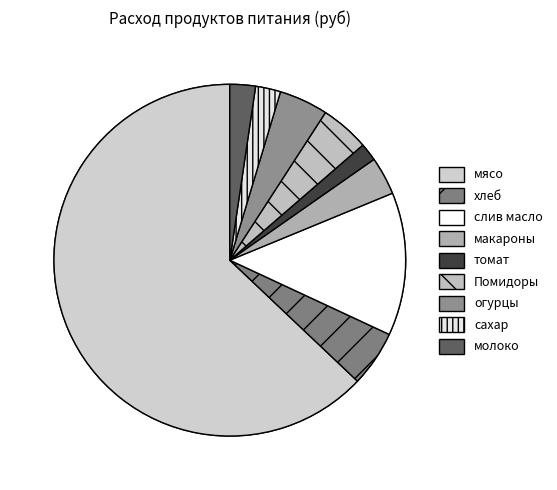

How many segments does this pie chart have?

9